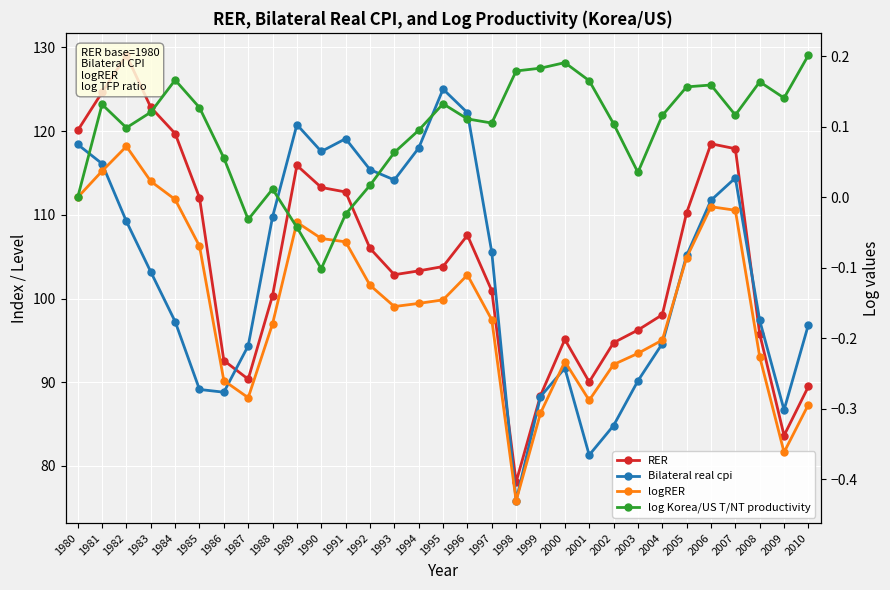

True or false: RER and log Korea/US T/NT productivity intersect in this chart.

False